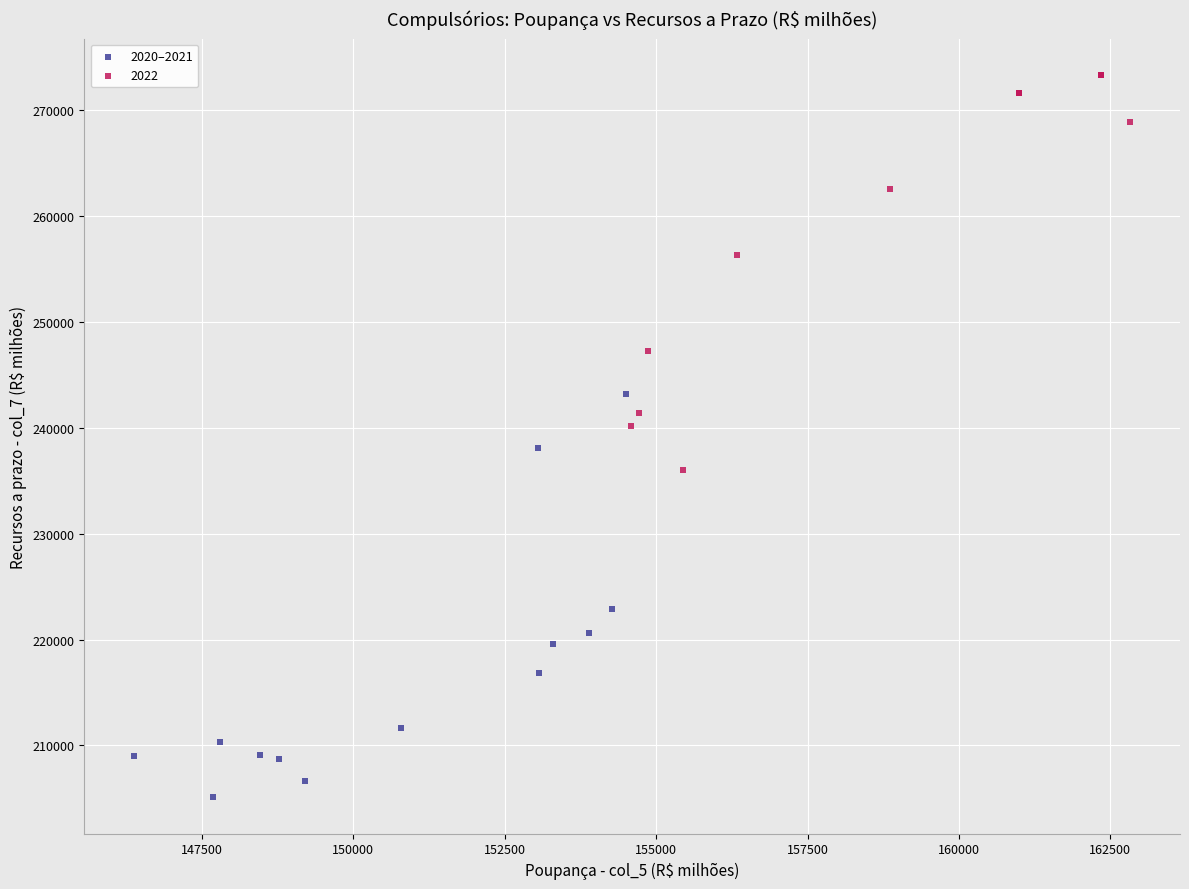

Which series contains the highest Y value?

2022